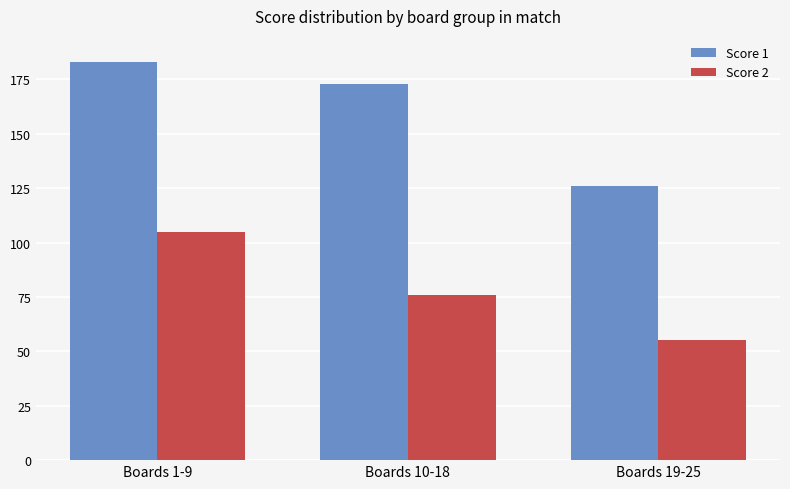

What is the value of the Score 1 bar at the 1st from the left?

183